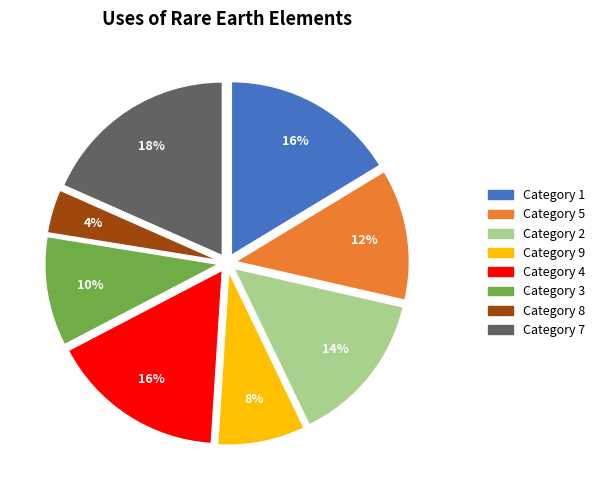

To the nearest percent, what is the difference between the largest and smallest slice percentages?

14%